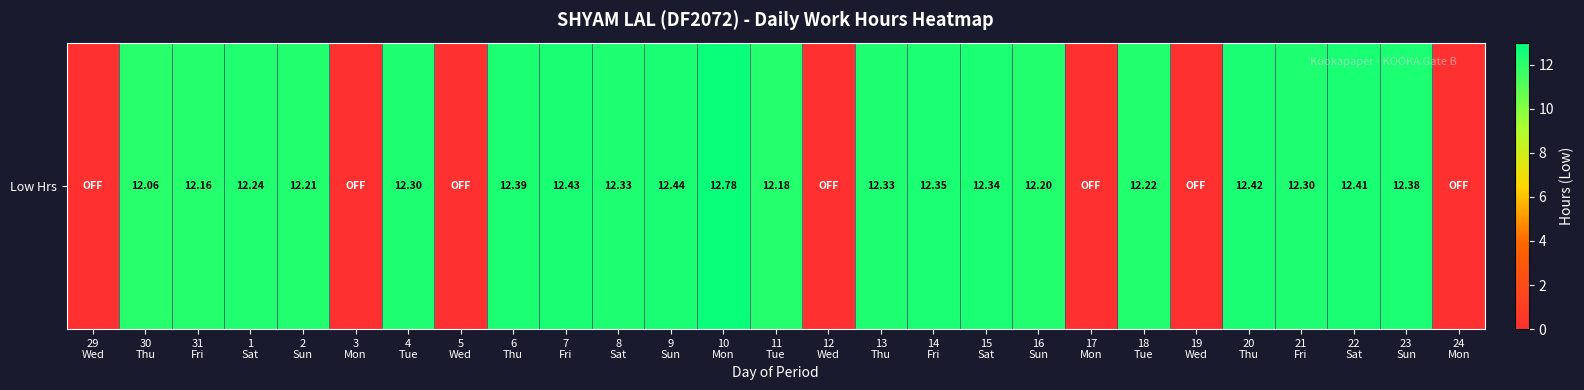

What is the average value?

9.1